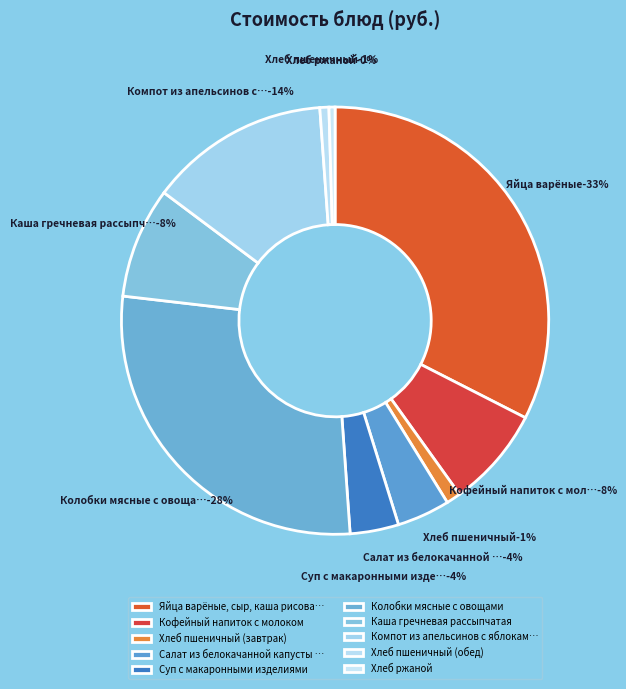

To the nearest percent, what is the difference between the largest and smallest slice percentages?

32%